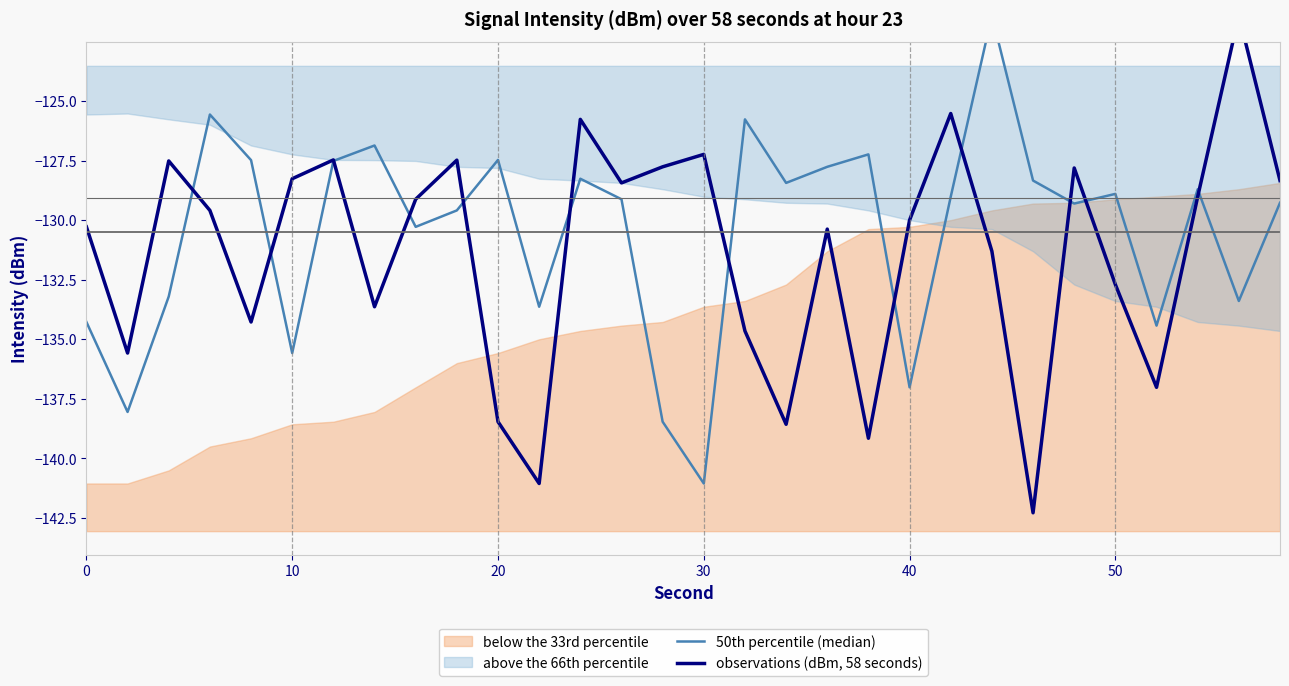

How many intersections are there between 50th percentile (median) and observations (dBm, 58 seconds)?

12